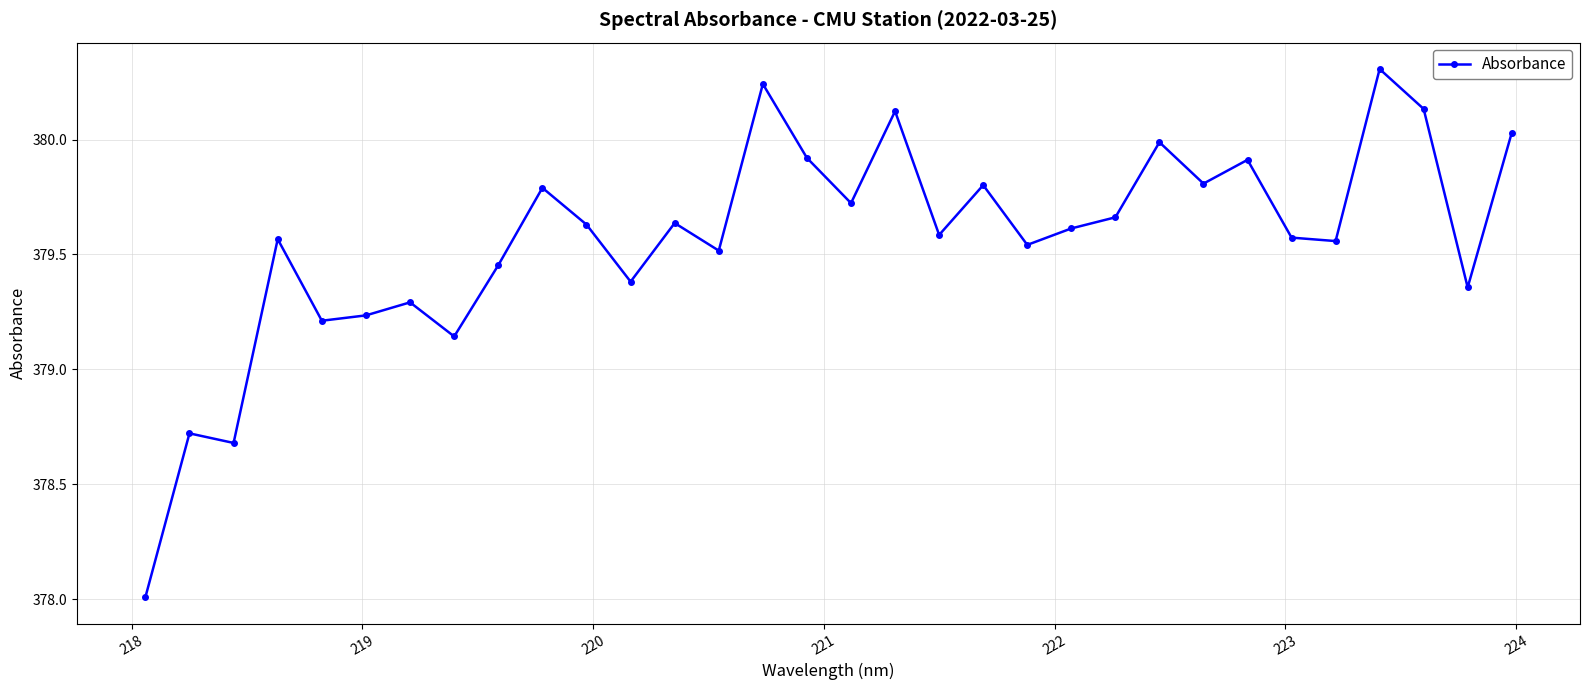

What is the value of the 20th point from the left?

379.8